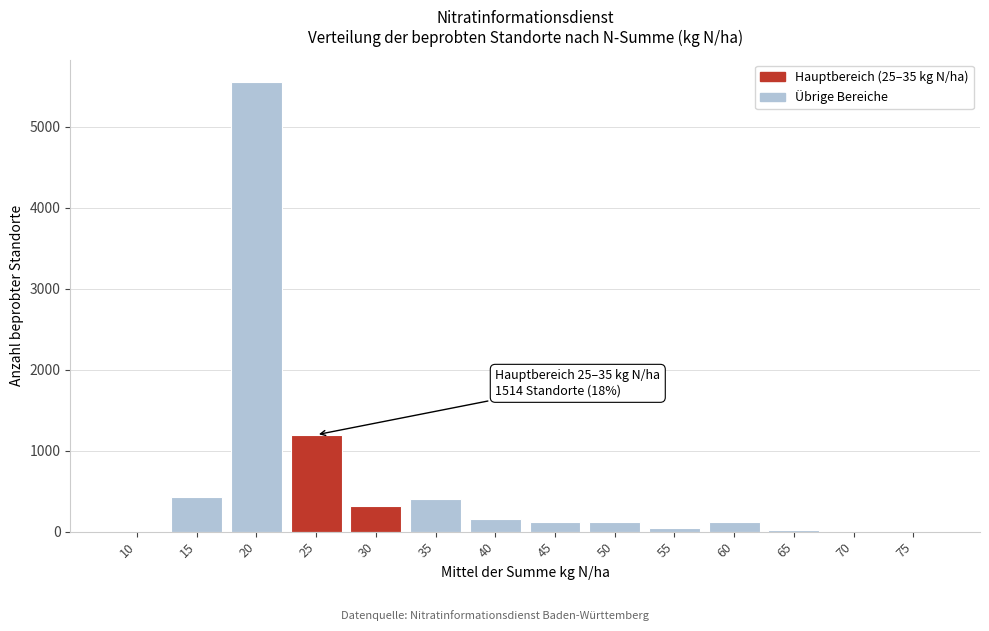

What is the greatest value displayed?

5554